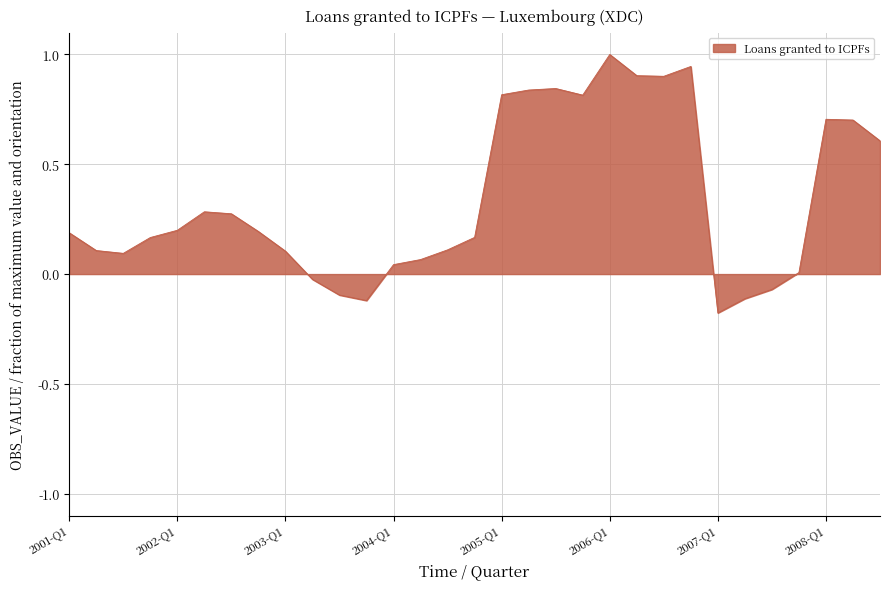

What is the difference between the maximum and minimum values?

1.2